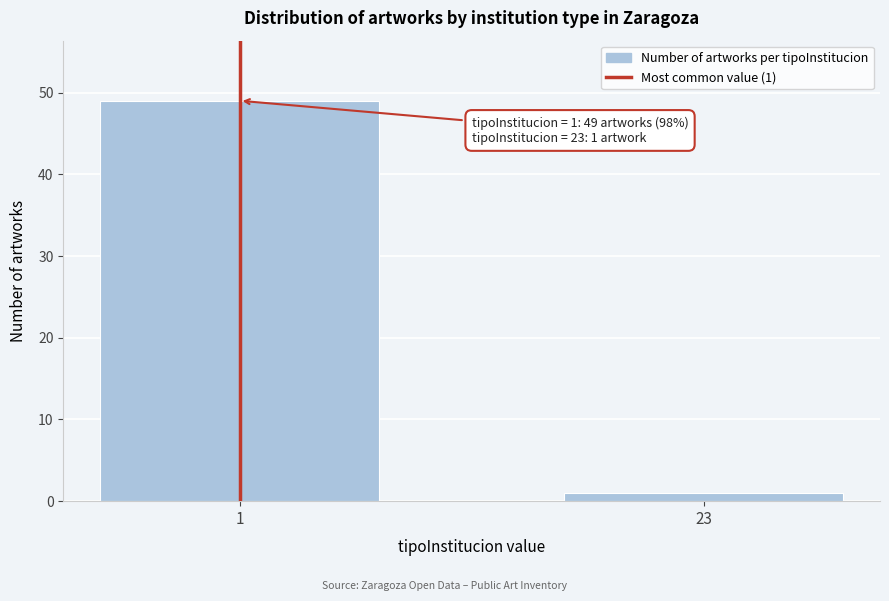

Reading left to right, list all the values displayed in this chart.

49	1